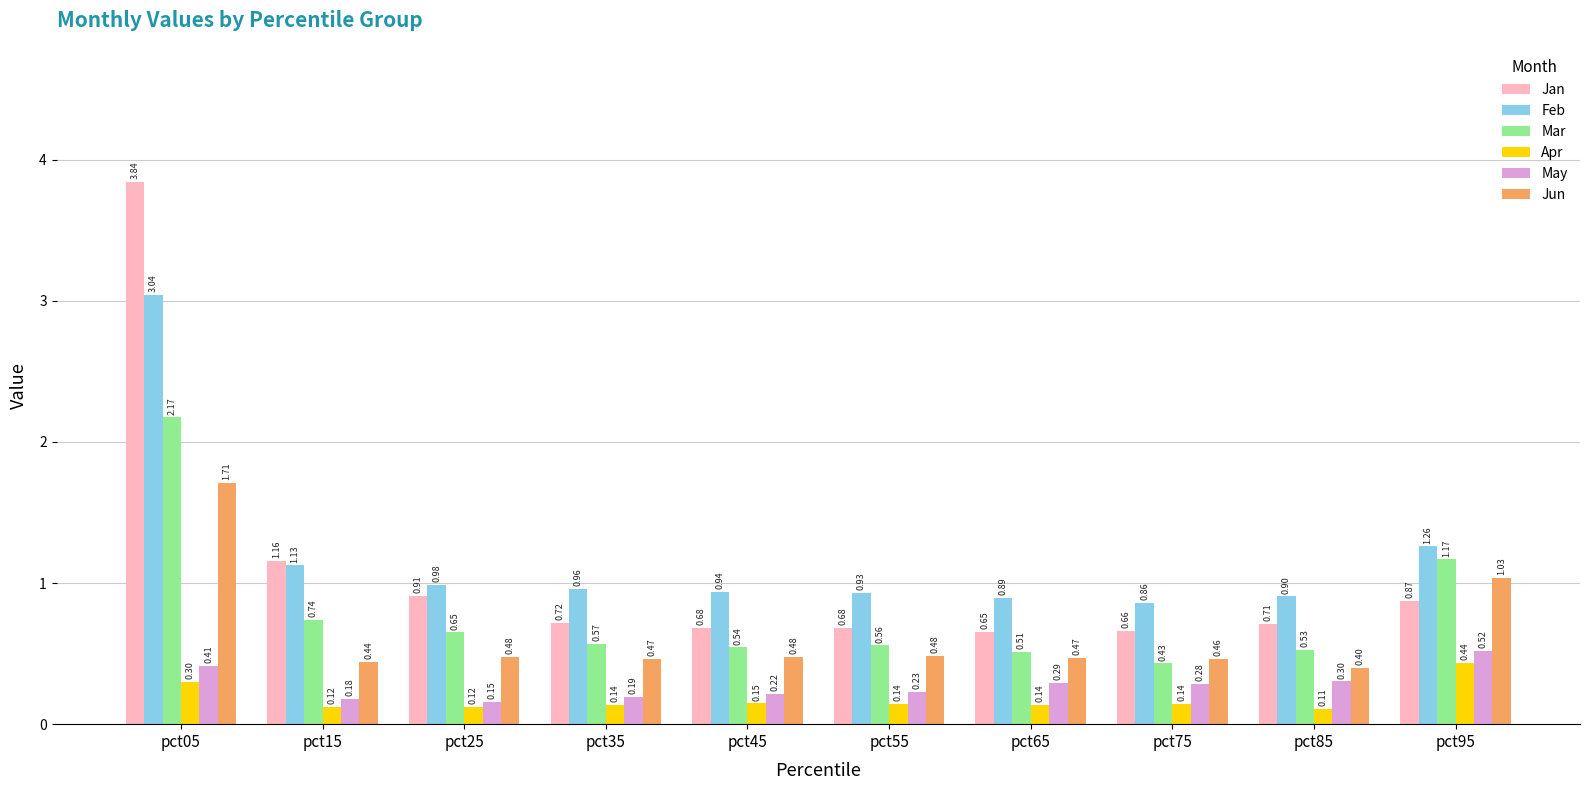

What are all the series names shown in the legend?

Jan, Feb, Mar, Apr, May, Jun